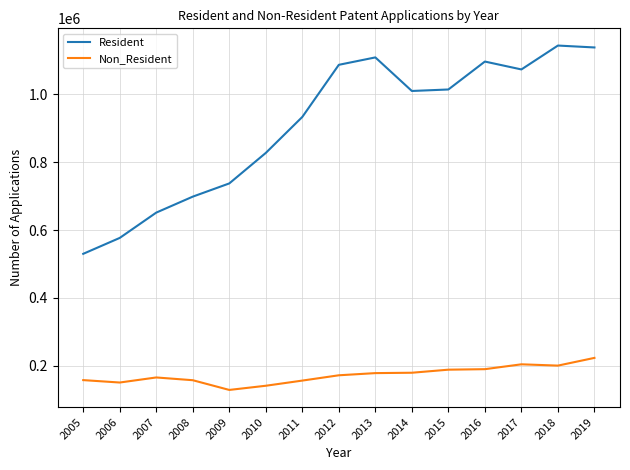

Which series changed the most between 2014 and 2016?

Resident